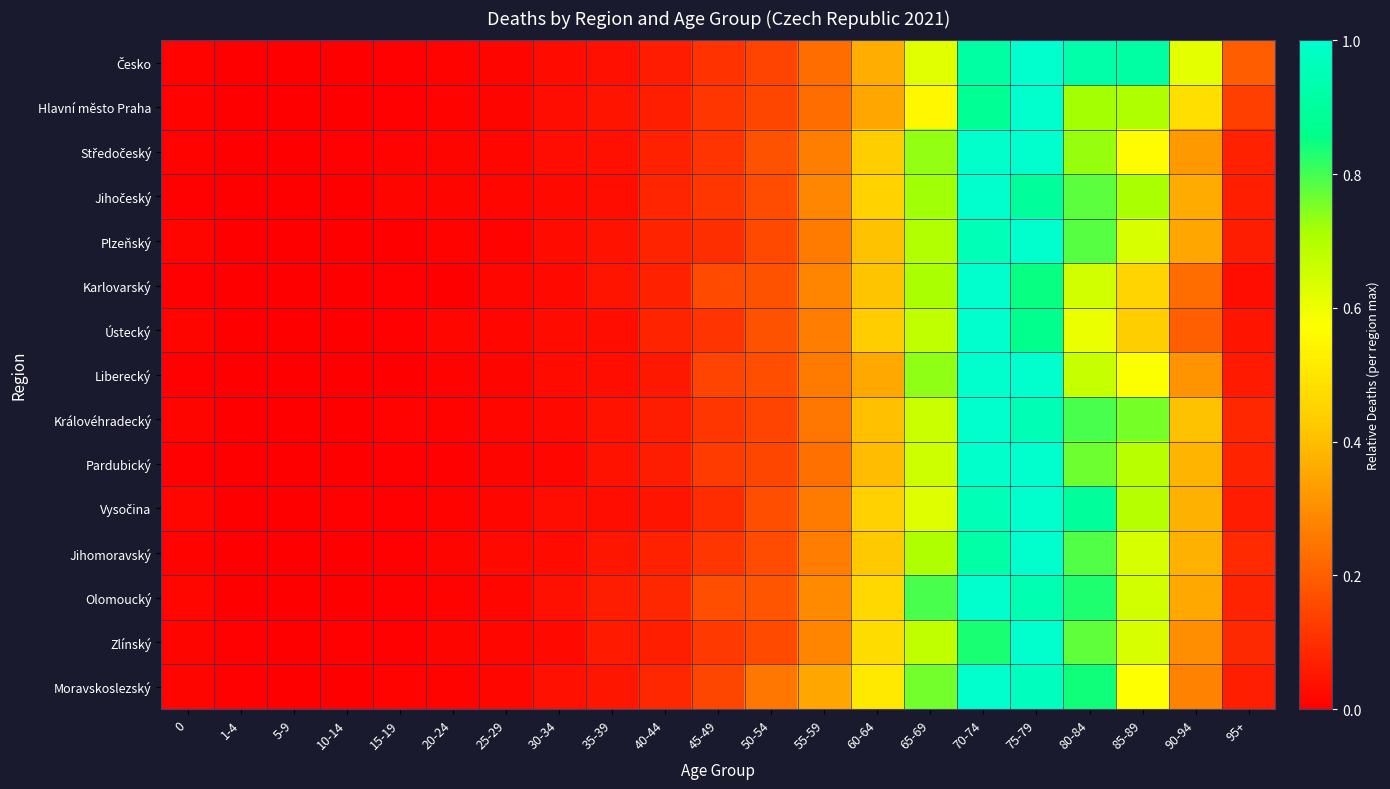

At which category does the chart reach its peak across all series?

75-79